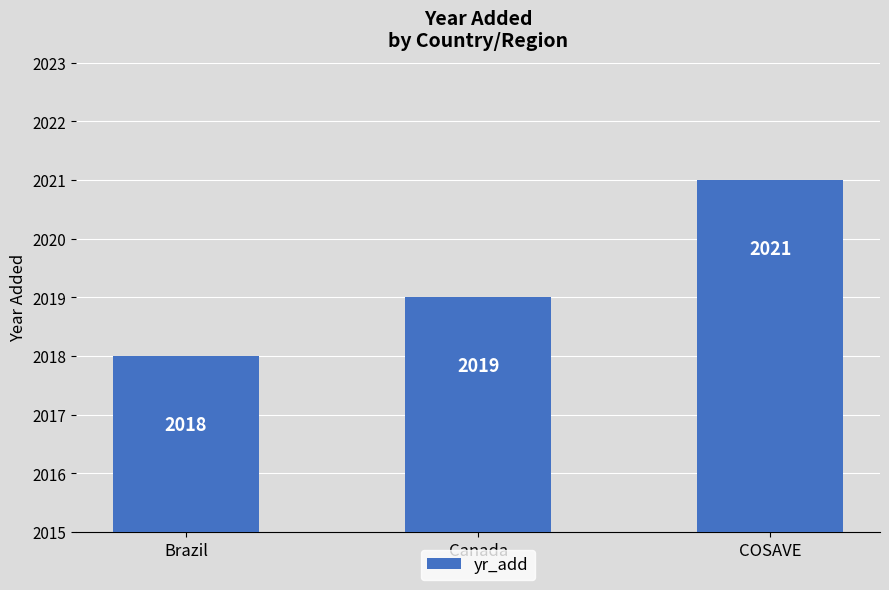

What is the value of the 1st bar from the left?

2018